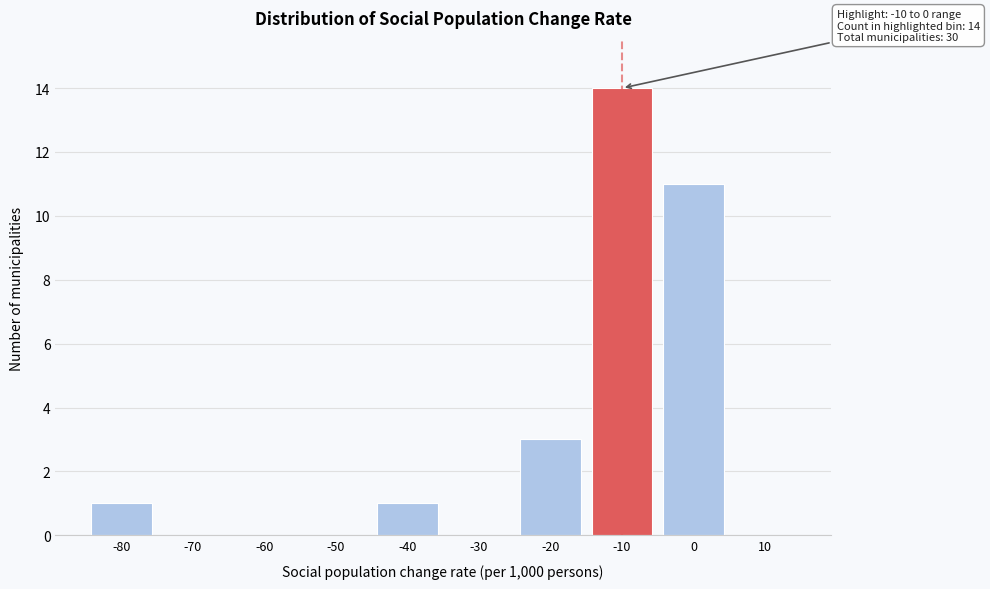

Reading left to right, what are all the values shown in this chart?

-80=1	-70=0	-60=0	-50=0	-40=1	-30=0	-20=3	-10=14	0=11	10=0